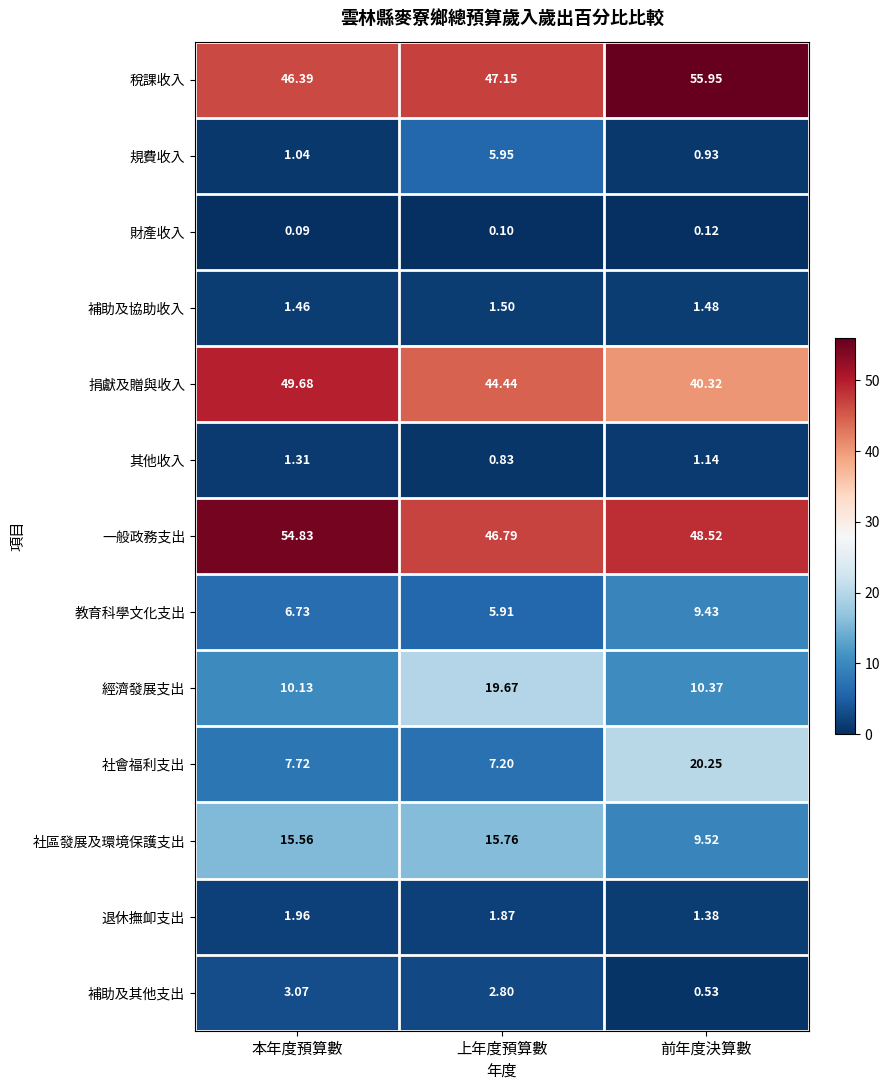

List the series in order of their peak value, lowest first.

財產收入, 其他收入, 補助及協助收入, 退休撫卹支出, 補助及其他支出, 規費收入, 教育科學文化支出, 社區發展及環境保護支出, 經濟發展支出, 社會福利支出, 捐獻及贈與收入, 一般政務支出, 稅課收入